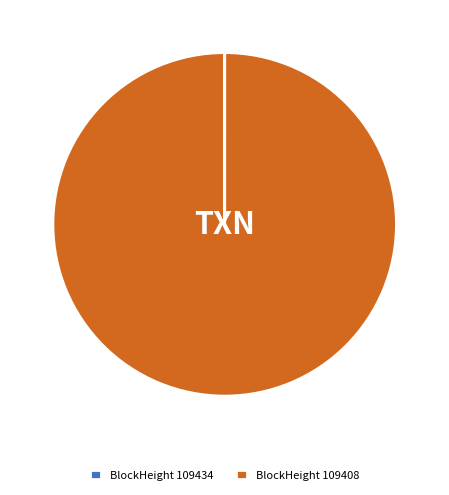

Which slice represents more than half of the pie?

BlockHeight 109408